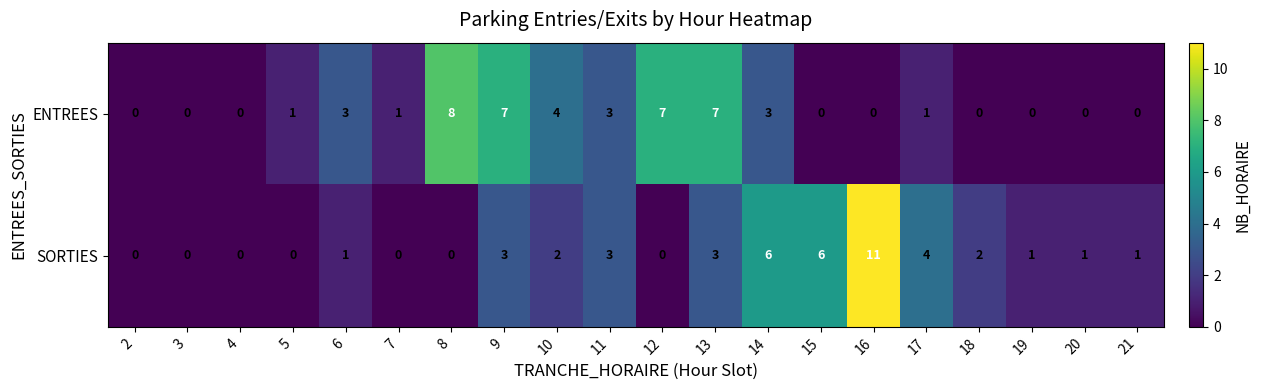

At how many categories does at least one series exceed 5?

7